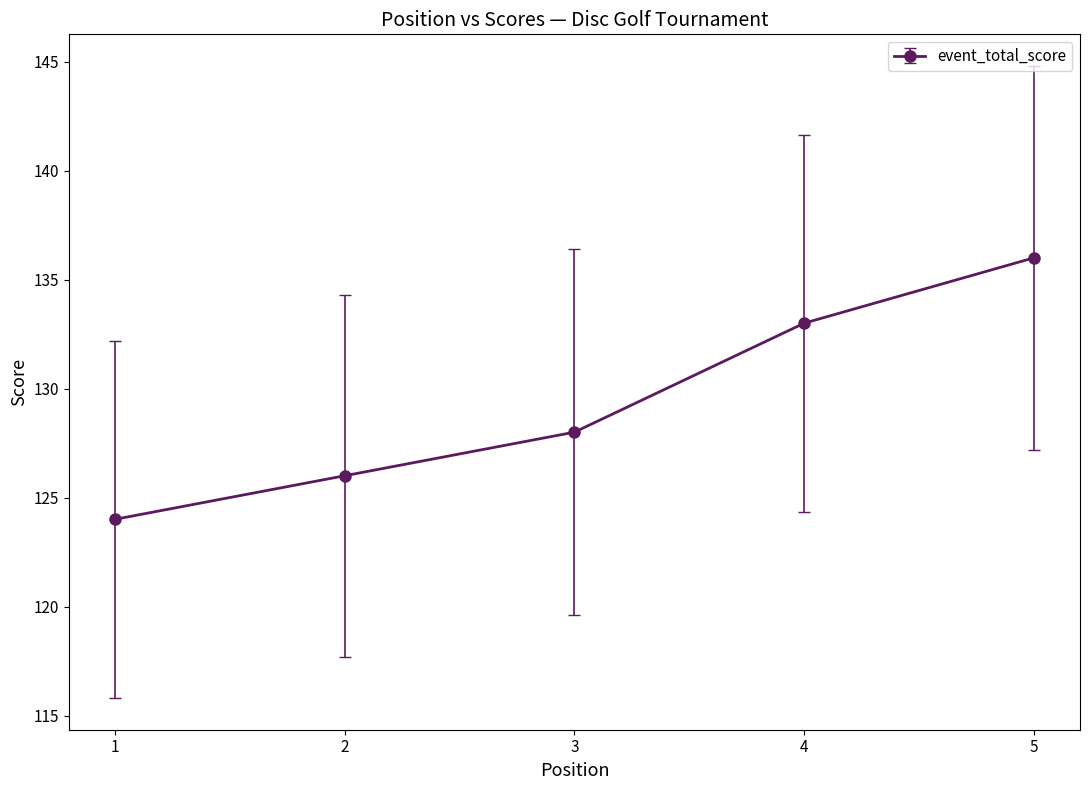

Between 5 and 4, which is larger?

5